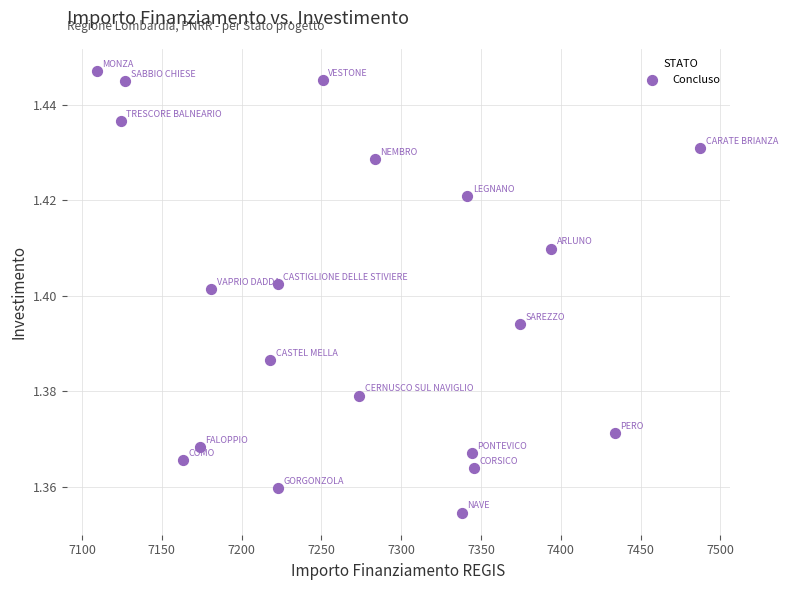

What is the range of X values (max minus min)?

378.0